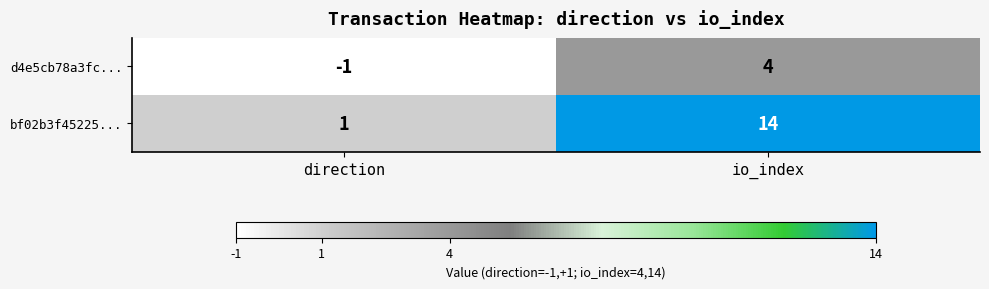

Which category has the highest value across all series?

io_index